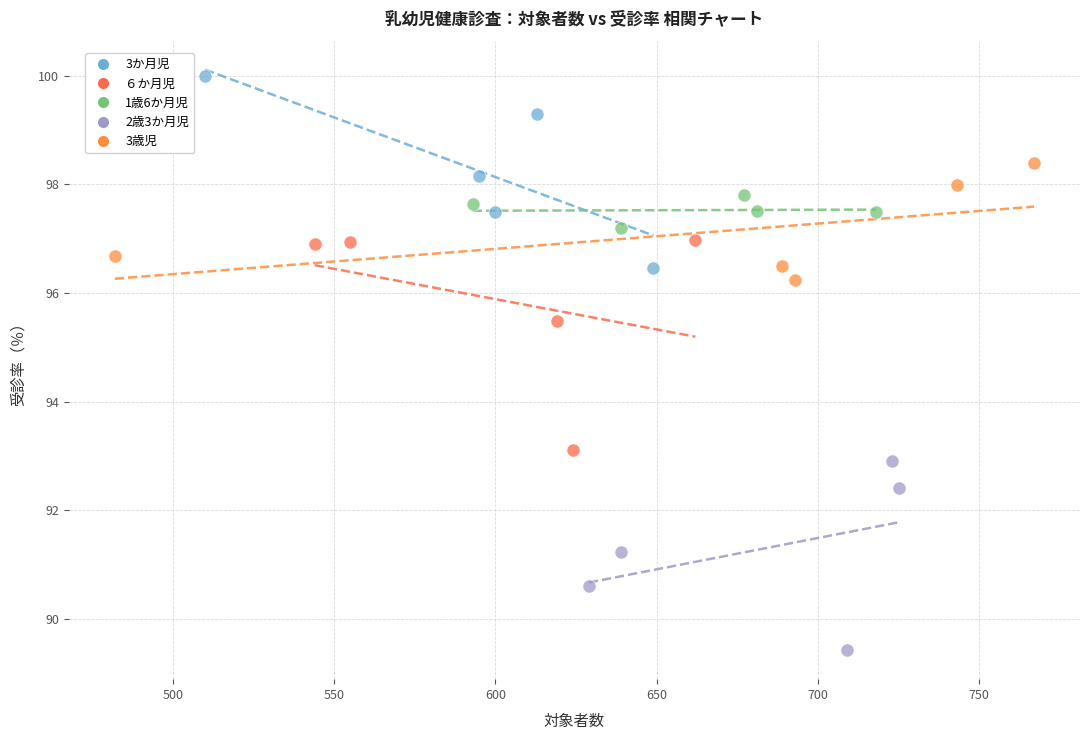

Which series reaches the maximum Y coordinate?

3か月児